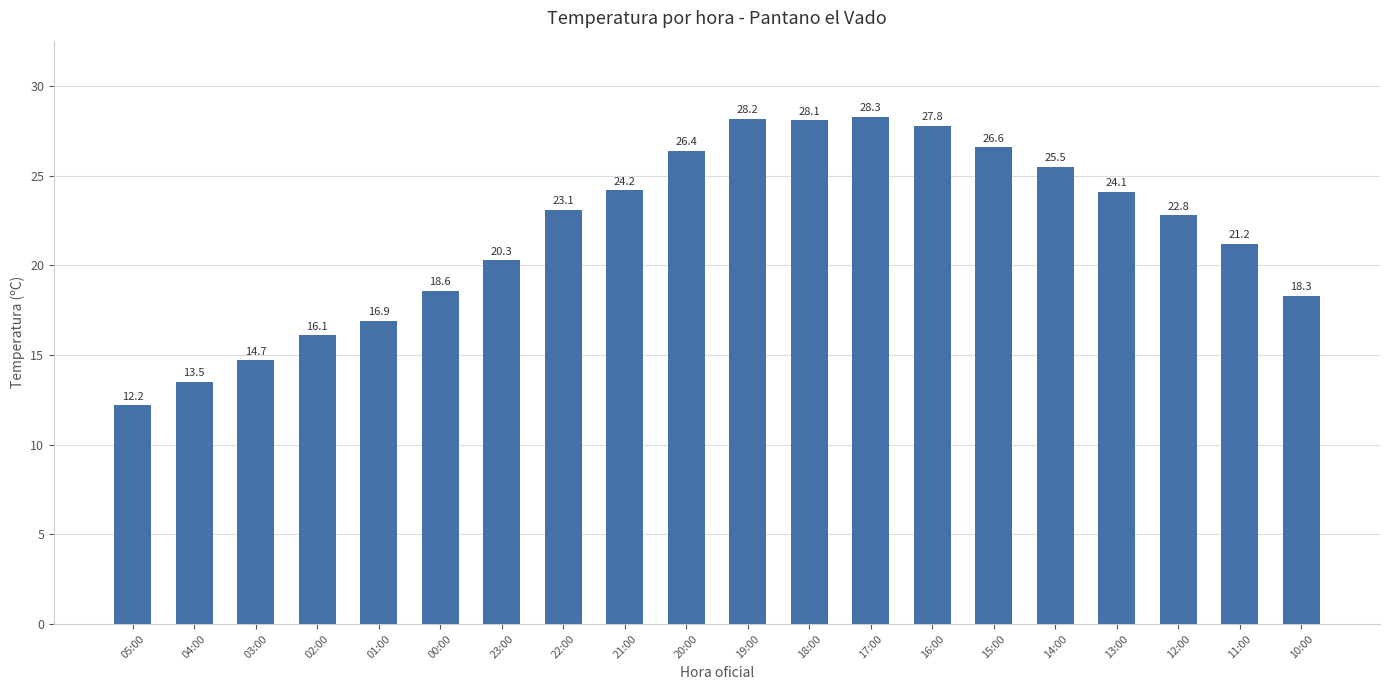

What is the ratio of the value at 05:00 to the value at 17:00?

0.4